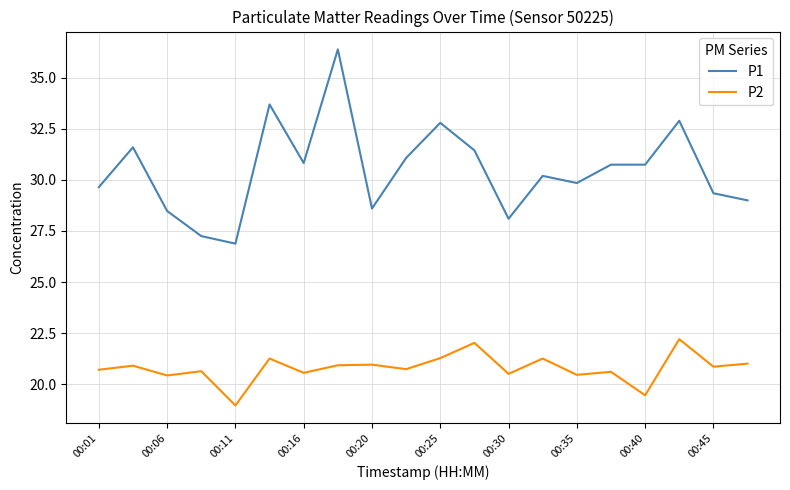

What is the highest value of the P1 series?

36.4